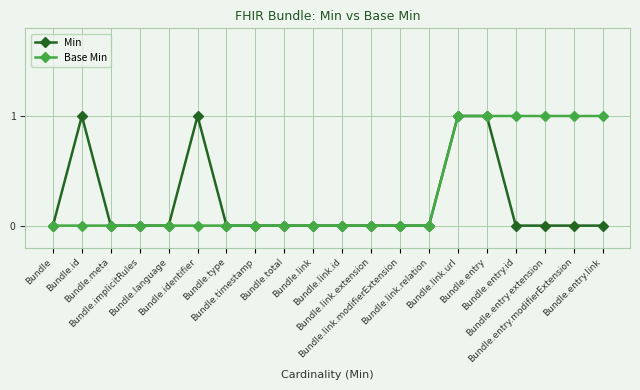

How many distinct data groups are displayed?

2